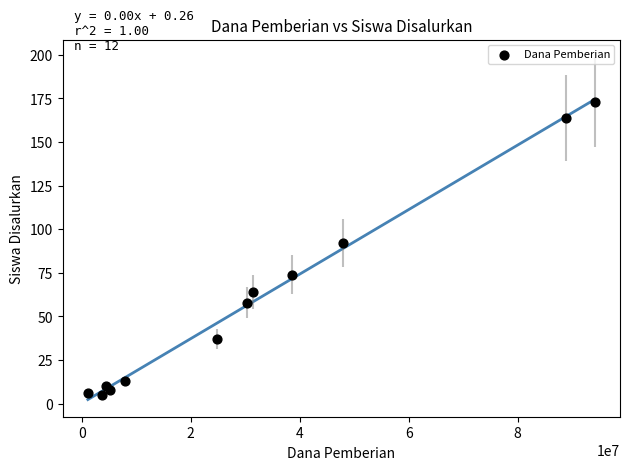

What Y value in the scatter plot is closest to 89?

92